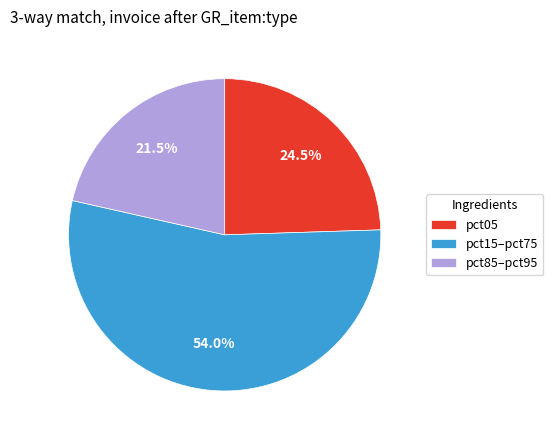

How many slices are in this pie chart?

3